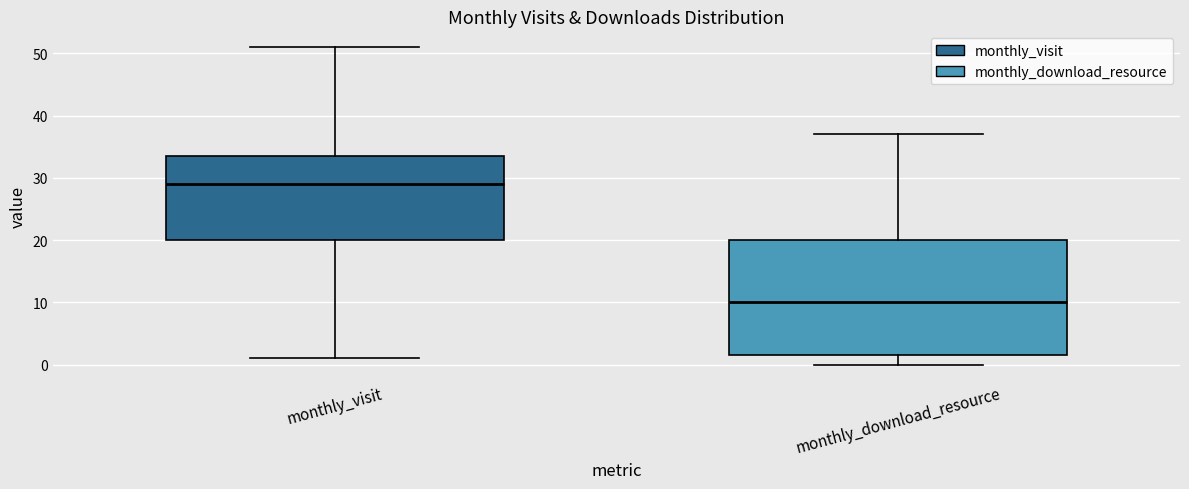

Reading left to right, transcribe this box plot: for each box, give where its median line is, the range the box spans, and where its two whiskers end, as read against the y-axis. The values are not printed on the chart, so give them approximately, as read against the axis.

monthly_visit: median 29, box 20 to 34, whiskers 1 to 51
monthly_download_resource: median 10, box 2 to 20, whiskers 0 to 37